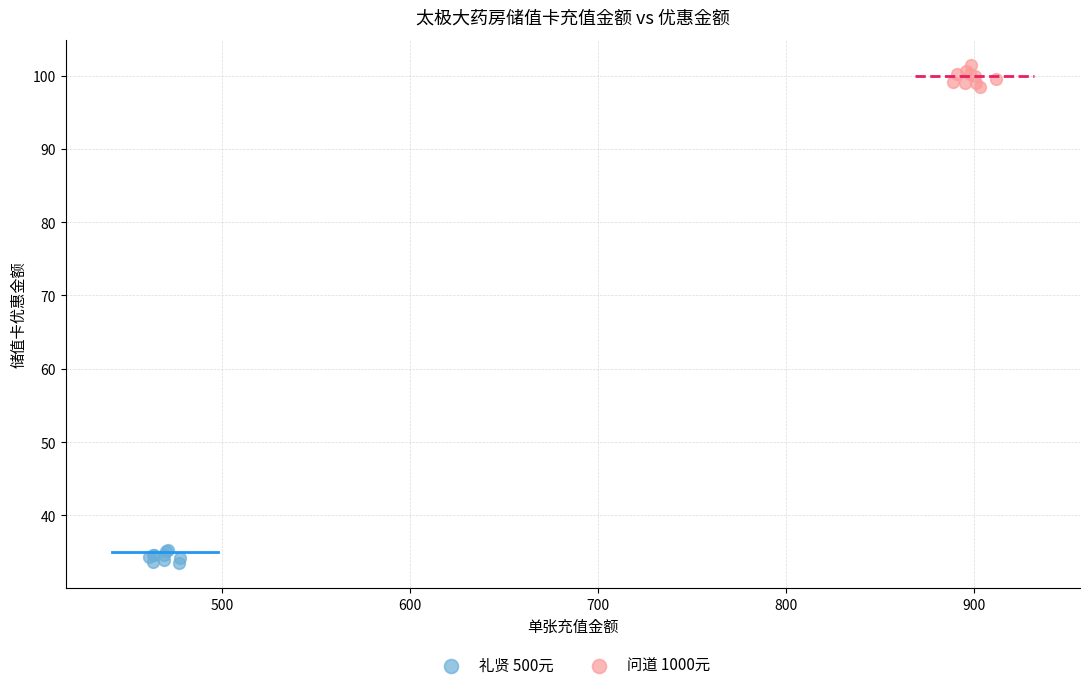

Which series contains the highest Y value?

问道 1000元